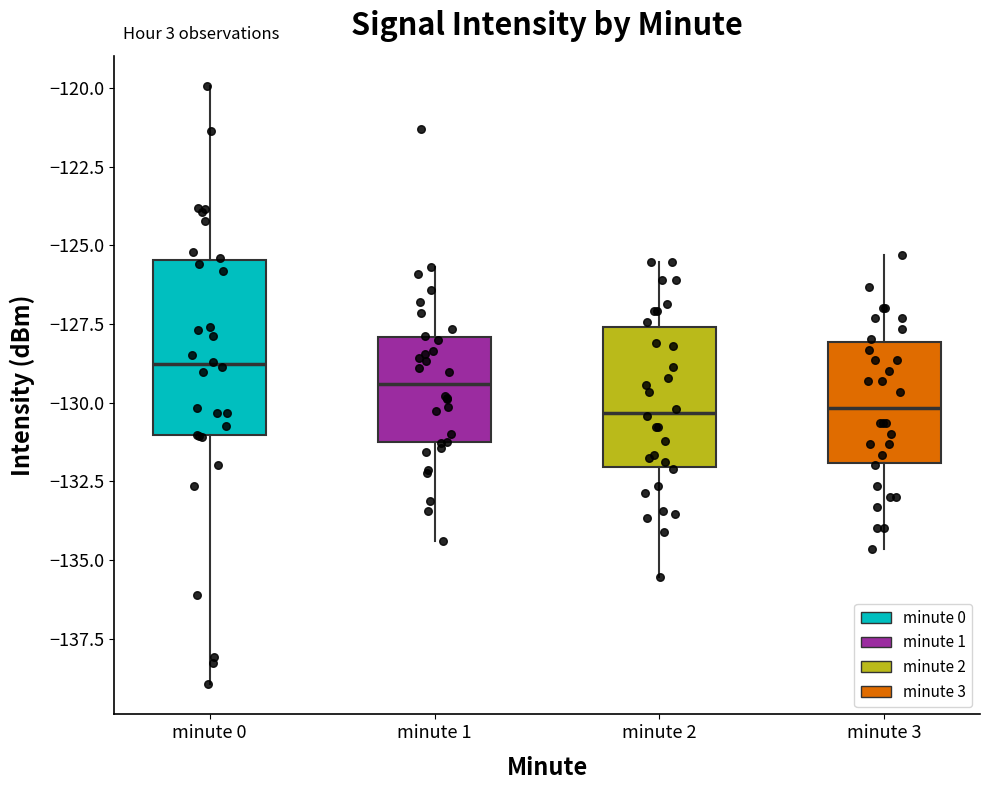

Reading left to right, read every box against the y-axis: the position of its median line, the range the box covers, and the ends of its whiskers. The values are not printed on the chart, so give them approximately, as read against the axis.

minute 0: median -129.0, box -131.0 to -125.5, whiskers -139.0 to -120.0
minute 1: median -129.5, box -131.5 to -128.0, whiskers -134.5 to -125.5
minute 2: median -130.5, box -132.0 to -127.5, whiskers -135.5 to -125.5
minute 3: median -130.0, box -132.0 to -128.0, whiskers -134.5 to -125.5